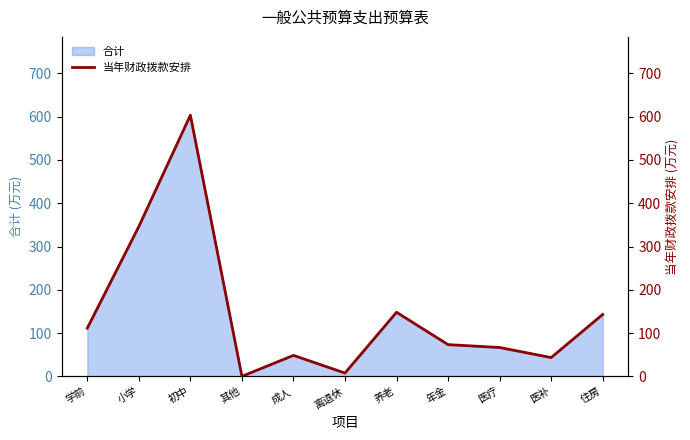

What is the difference between the values at 初中 and 离退休?

595.7